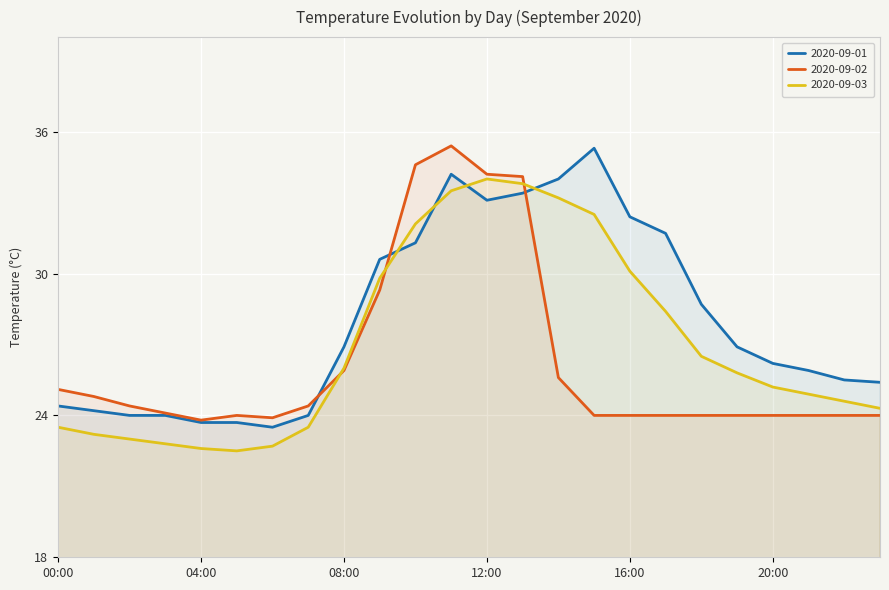

How many data points in 2020-09-01 are less than 26?

11